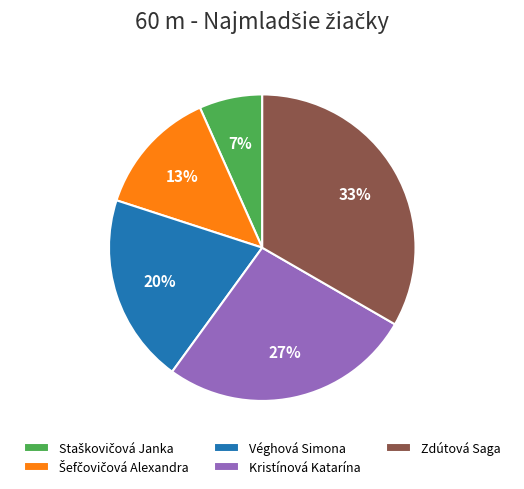

Do Zdútová Saga and Véghová Simona together represent more than half of the pie?

Yes